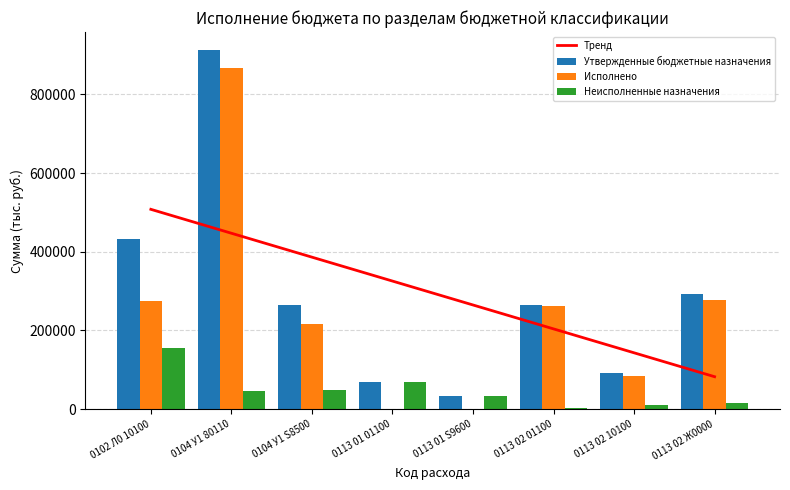

What is the difference between the maximum and second lowest values in the Неисполненные назначения series?

146183.3